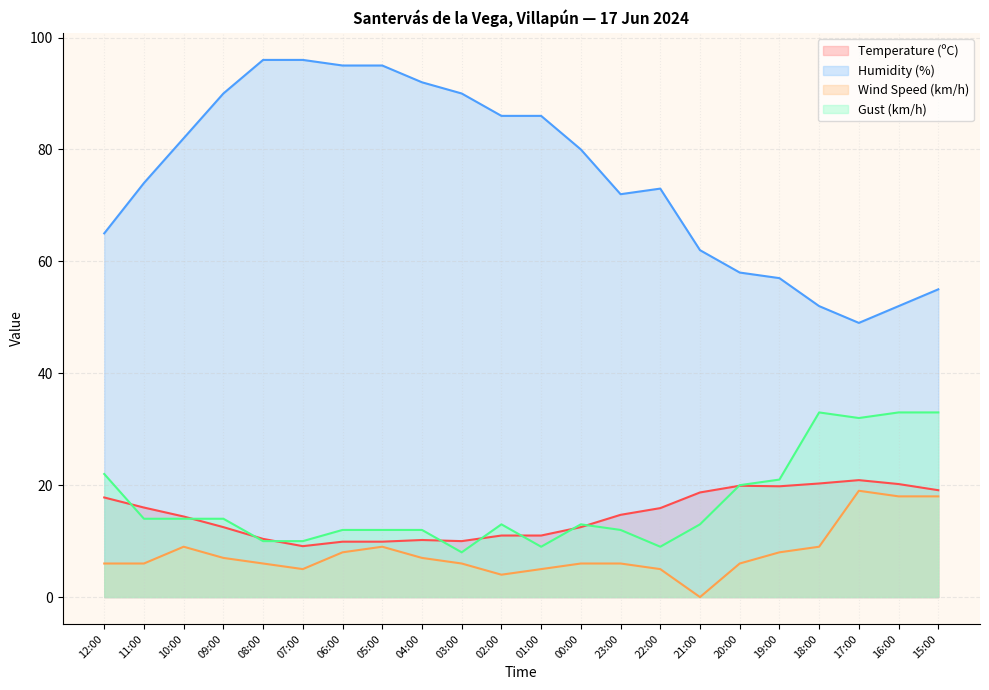

What is the label of the 11th point from the left?

02:00